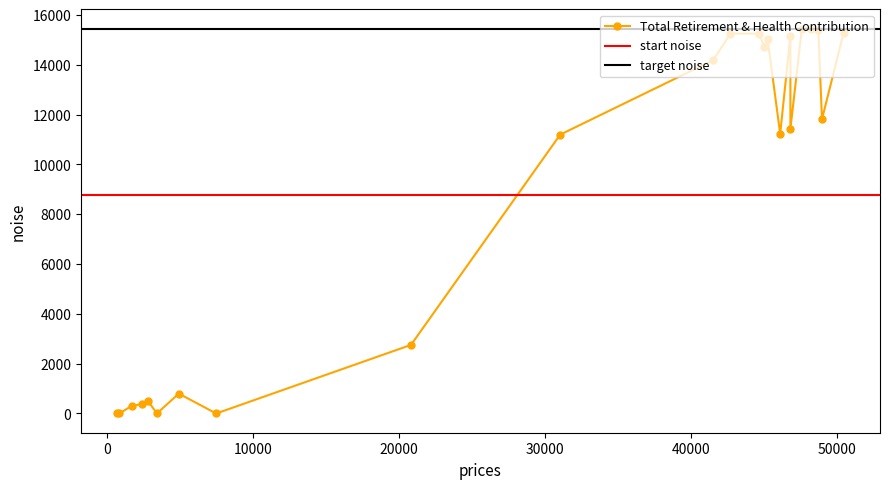

What value does the data have at 45030?

14721